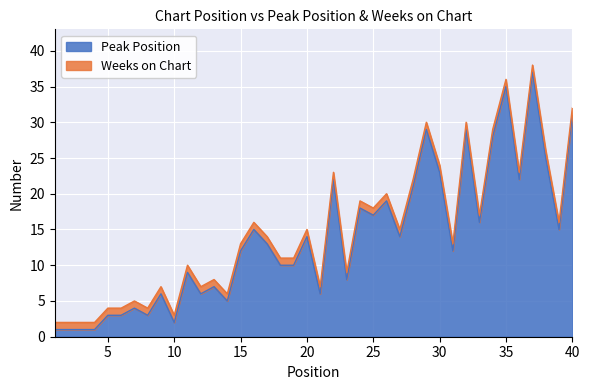

Does the chart display data point markers on the line(s)?

No